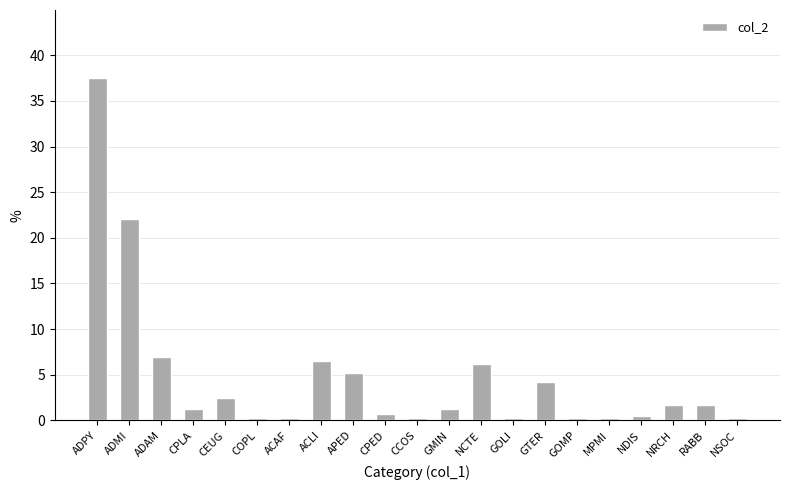

The chart shows a value of 10.3 at ACLI. True or false?

False